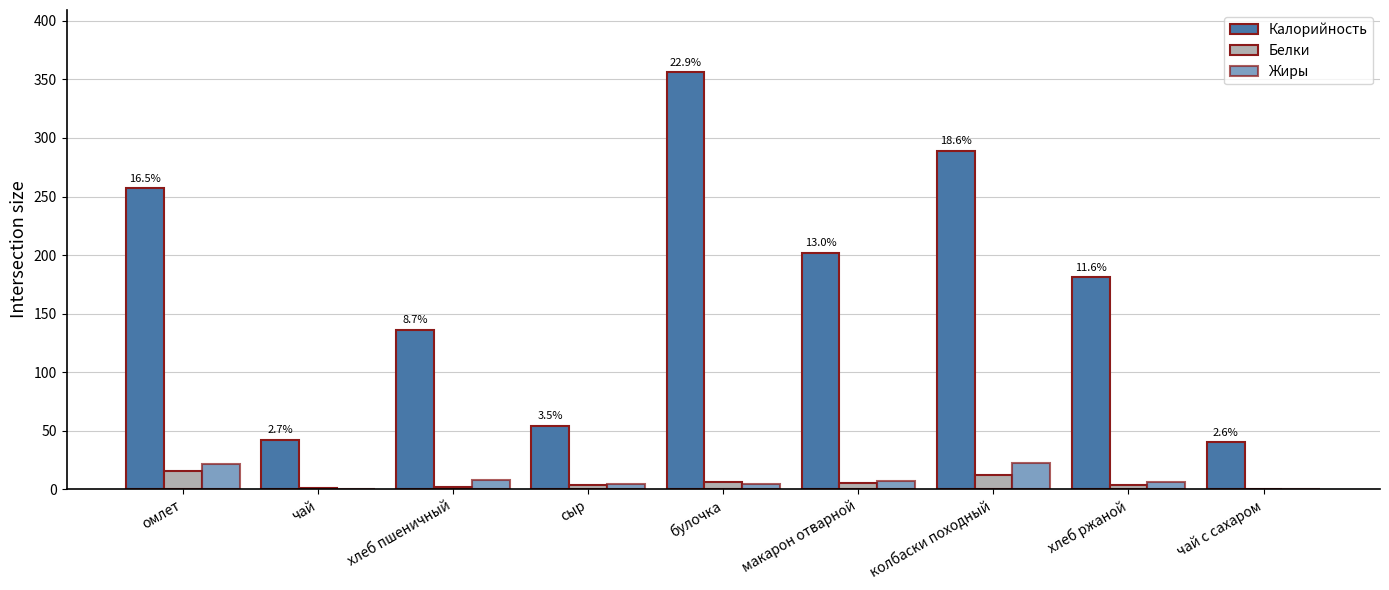

How many data points does each series have?

9